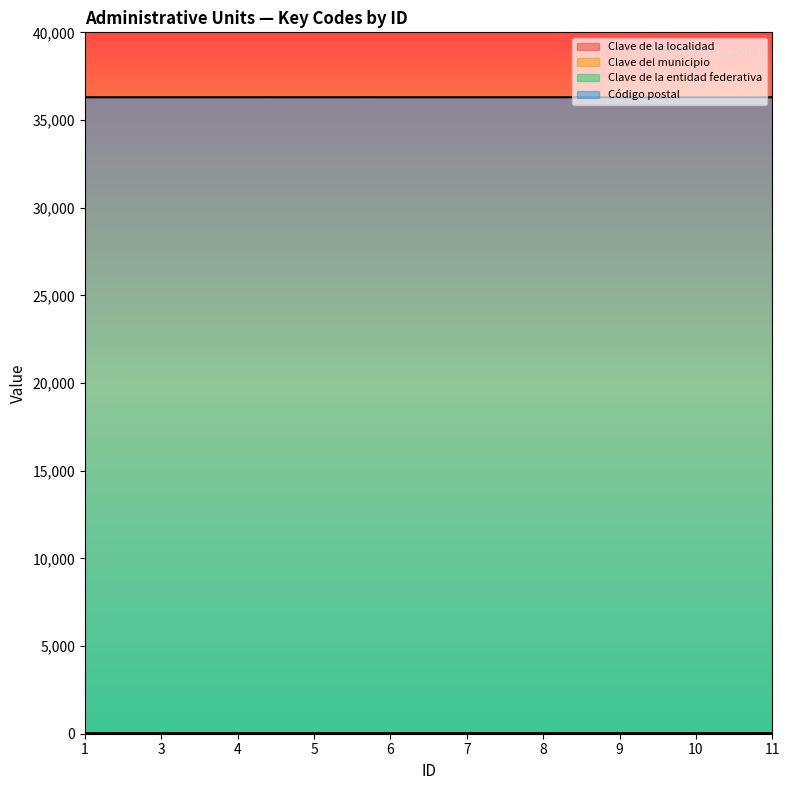

What is the difference between the maximum and second lowest values in the Clave del municipio series?

1